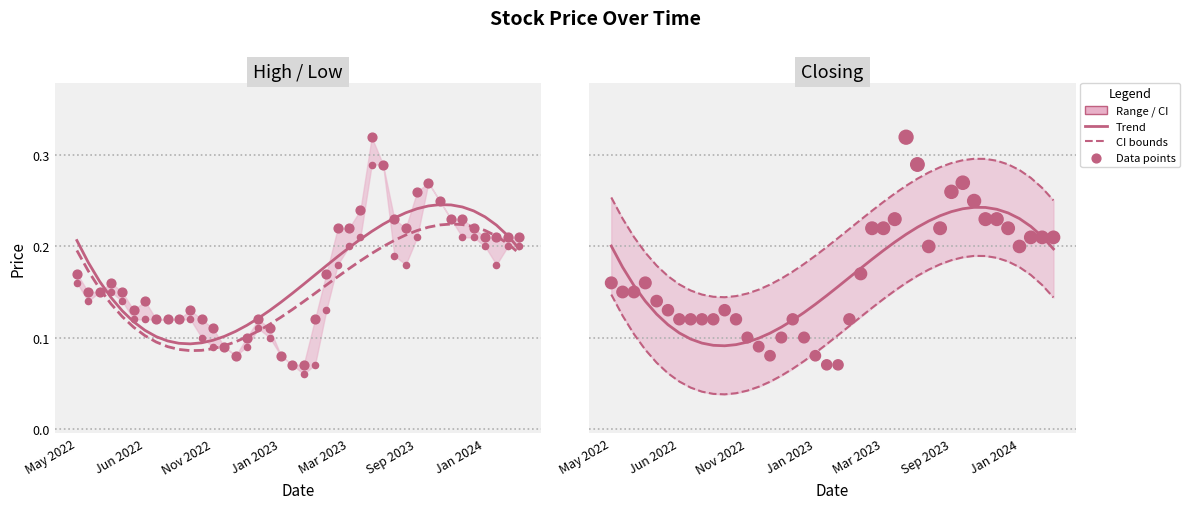

Which series contains the lowest Y value?

Low